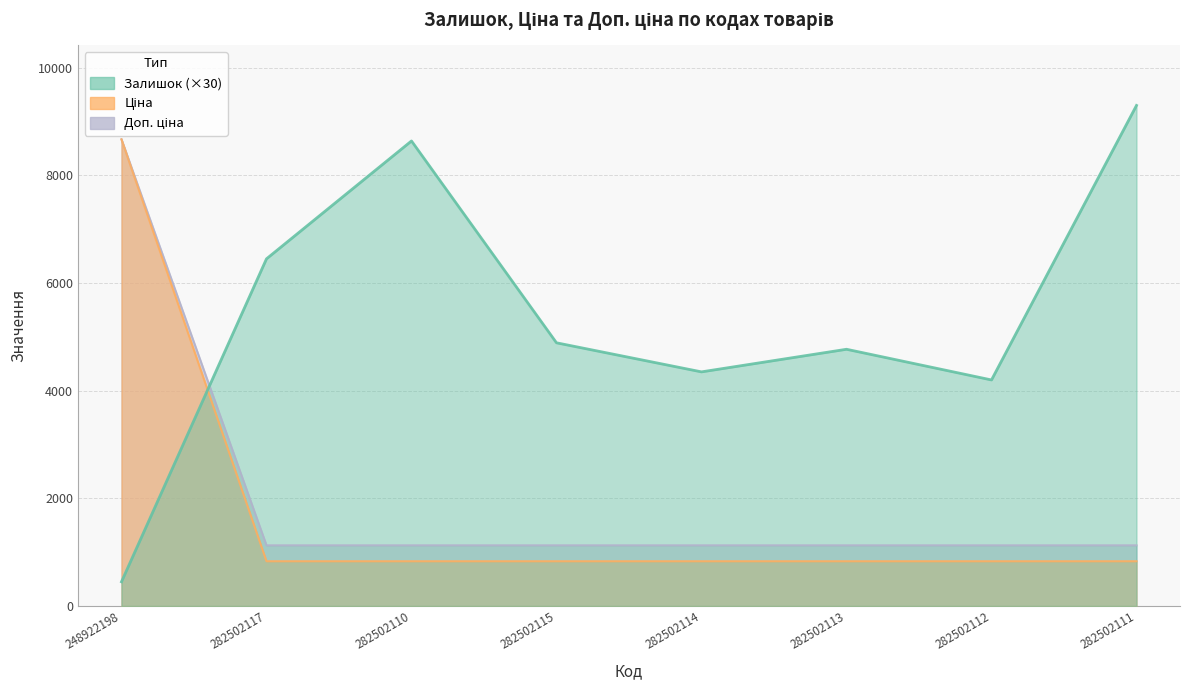

Reading left to right, extract all data points from this chart.

Залишок: 248922198=450.0	282502117=6450.0	282502110=8640.0	282502115=4890.0	282502114=4350.0	282502113=4770.0	282502112=4200.0	282502111=9300.0
Ціна: 248922198=8669.7	282502117=1128.0	282502110=1128.0	282502115=1128.0	282502114=1128.0	282502113=1128.0	282502112=1128.0	282502111=1128.0
Доп. ціна: 248922198=8669.7	282502117=832.4	282502110=832.4	282502115=832.4	282502114=832.4	282502113=832.4	282502112=832.4	282502111=832.4